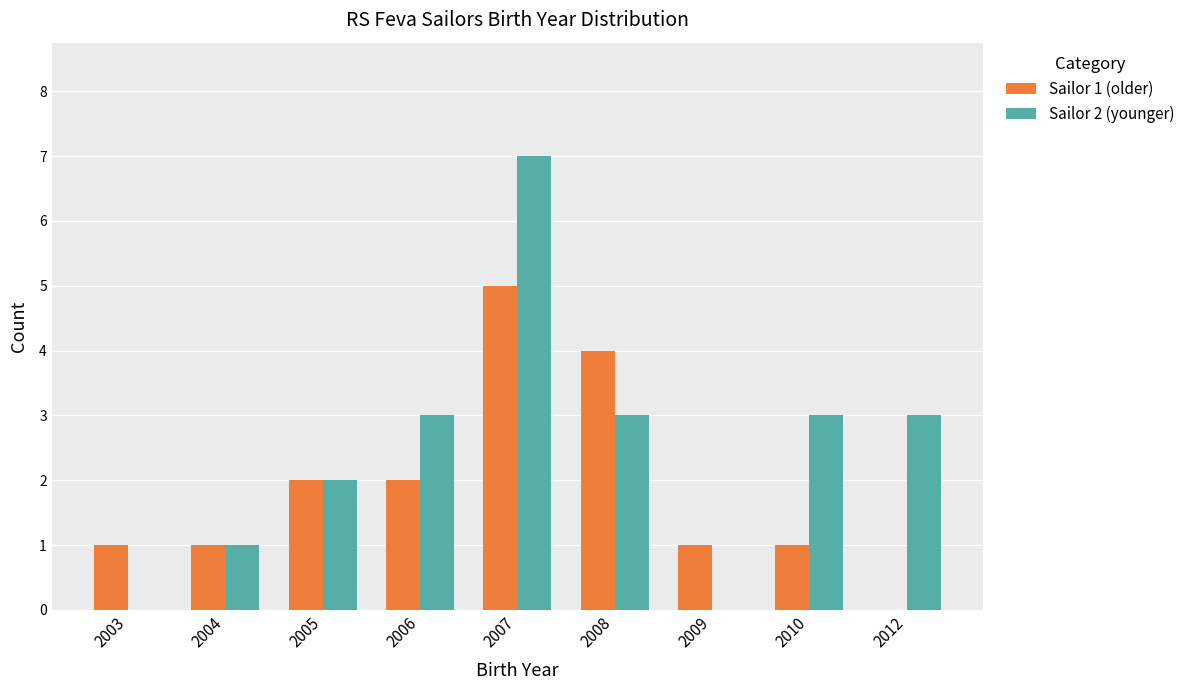

Reading left to right, transcribe all the data shown in this chart.

Sailor 1 (older): 2003=1	2004=1	2005=2	2006=2	2007=5	2008=4	2009=1	2010=1	2012=0
Sailor 2 (younger): 2003=0	2004=1	2005=2	2006=3	2007=7	2008=3	2009=0	2010=3	2012=3